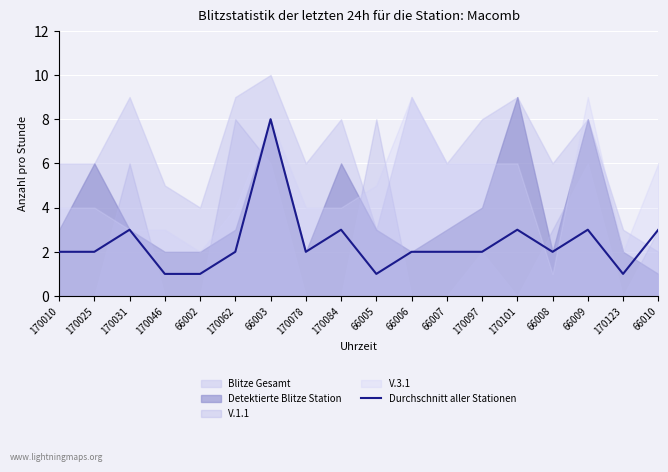

Reading left to right, transcribe all the data shown in this chart.

170010=2	170025=2	170031=3	170046=1	66002=1	170062=2	66003=8	170078=2	170084=3	66005=1	66006=2	66007=2	170097=2	170101=3	66008=2	66009=3	170123=1	66010=3